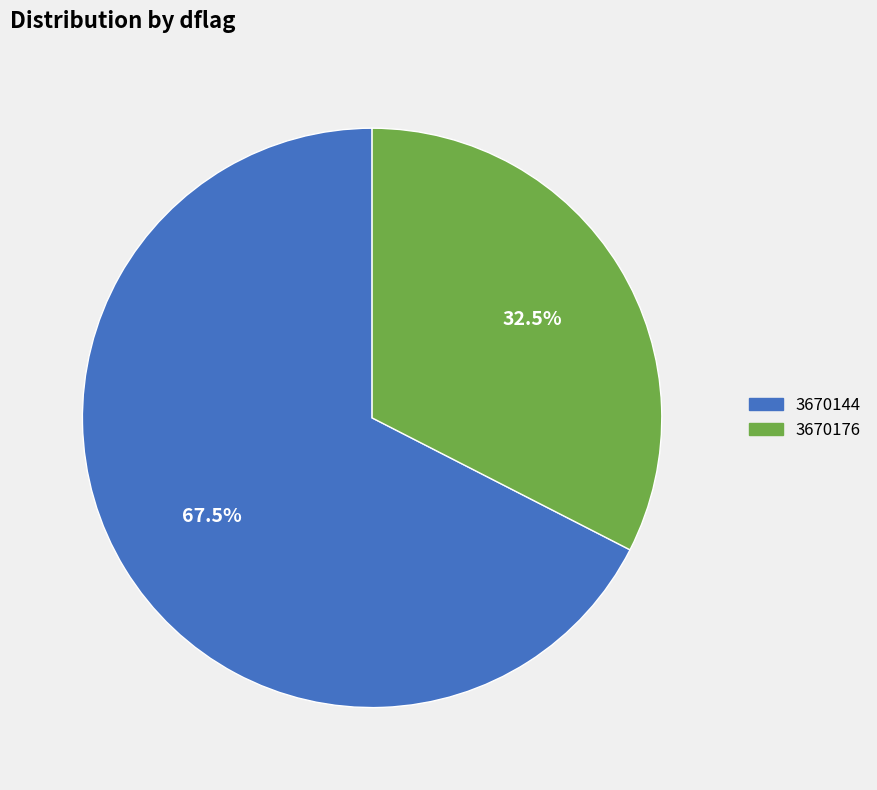

To the nearest percent, what is the average slice percentage?

50%